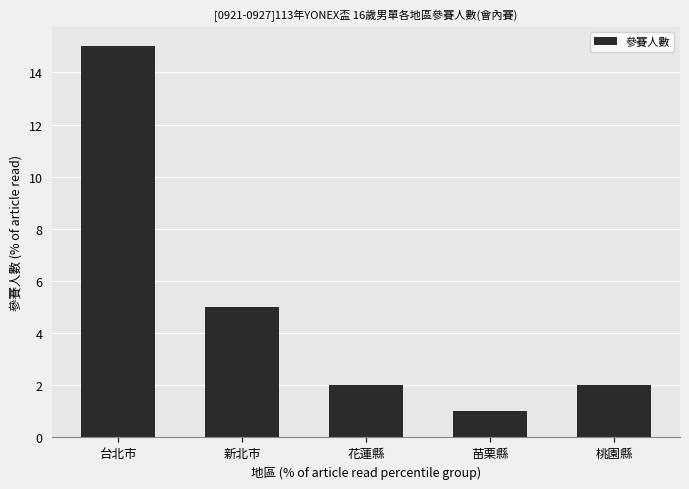

Reading left to right, list all the values displayed in this chart.

台北市=15	新北市=5	花蓮縣=2	苗栗縣=1	桃園縣=2